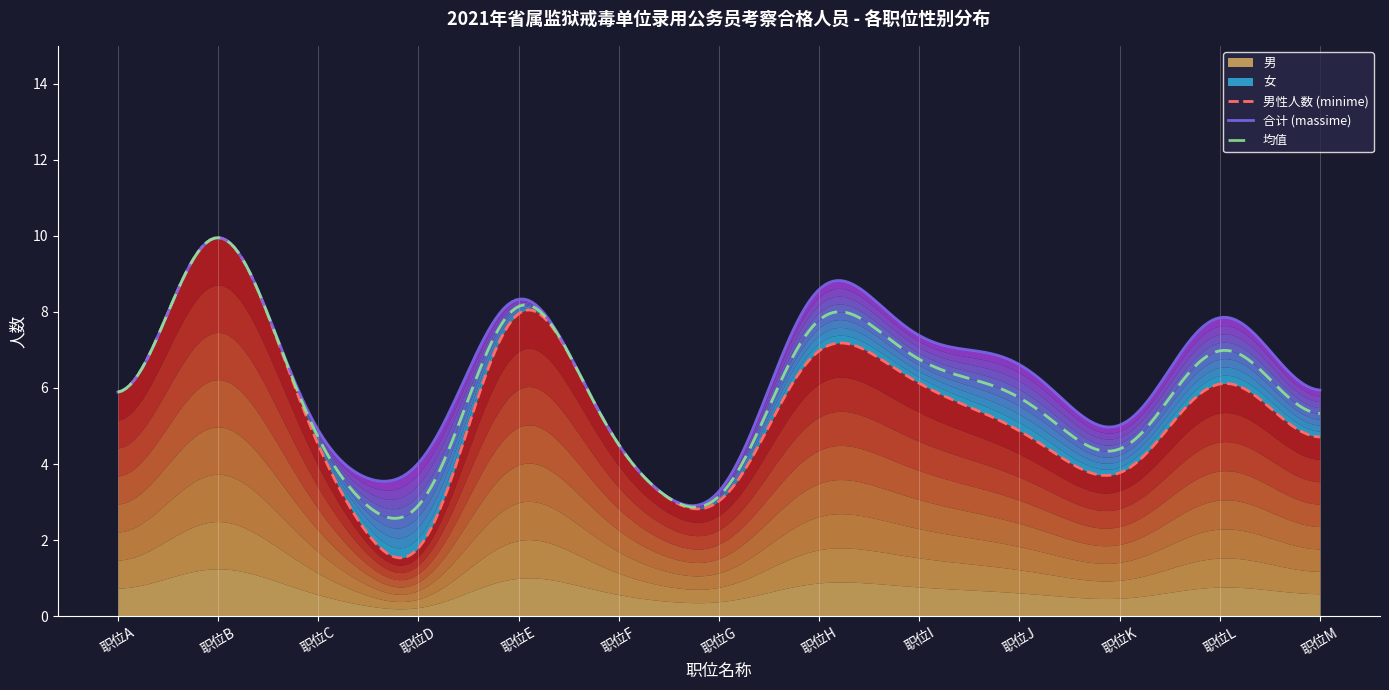

How many data points does each series have?

13